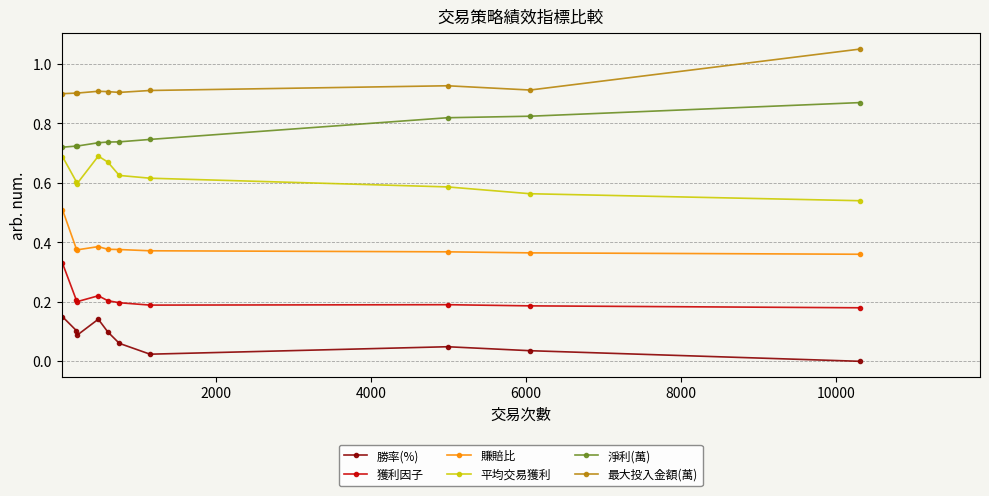

How many 勝率(%) values are between 0 and 1?

10